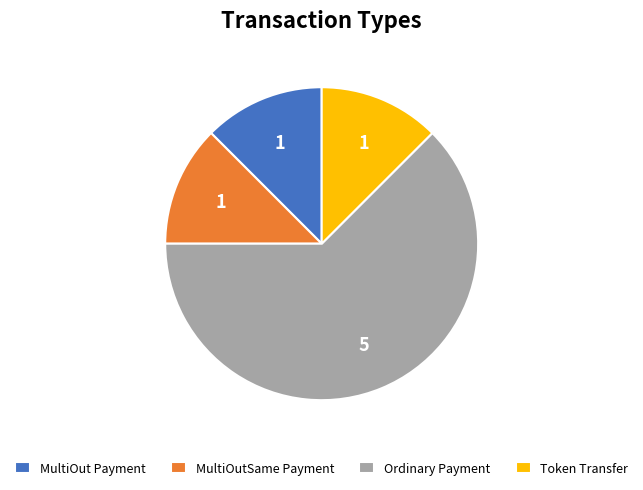

The Token Transfer slice represents 25% of the pie. True or false?

False